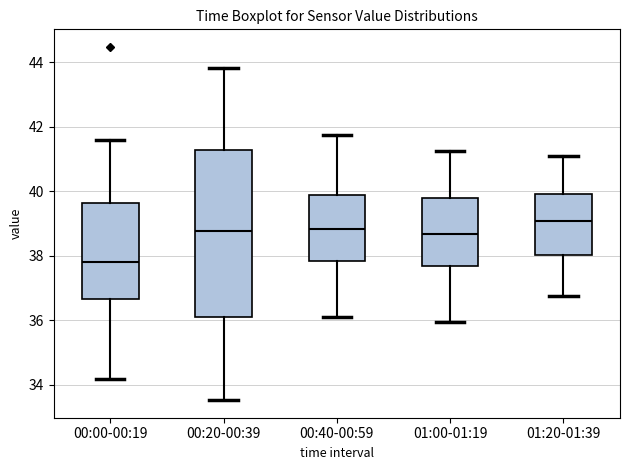

Reading left to right, transcribe this box plot: for each box, give where its median line is, the range the box spans, and where its two whiskers end, as read against the y-axis. The values are not printed on the chart, so give them approximately, as read against the axis.

00:00-00:19: median 37.8, box 36.6 to 39.6, whiskers 34.2 to 41.6
00:20-00:39: median 38.8, box 36.0 to 41.2, whiskers 33.6 to 43.8
00:40-00:59: median 38.8, box 37.8 to 39.8, whiskers 36.0 to 41.8
01:00-01:19: median 38.6, box 37.6 to 39.8, whiskers 36.0 to 41.2
01:20-01:39: median 39.0, box 38.0 to 40.0, whiskers 36.8 to 41.0